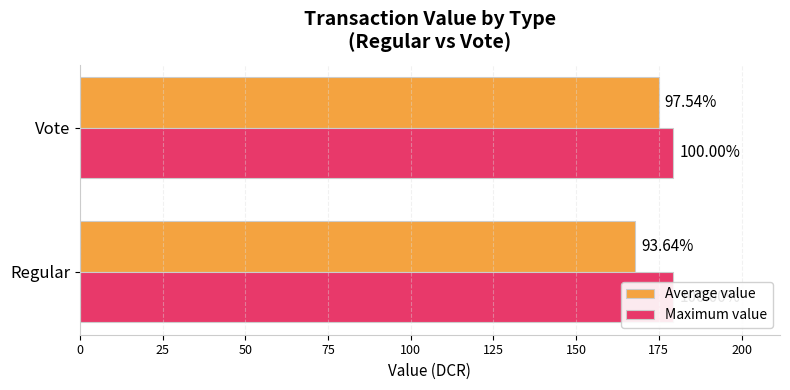

What is the minimum value for Average value?

167.9